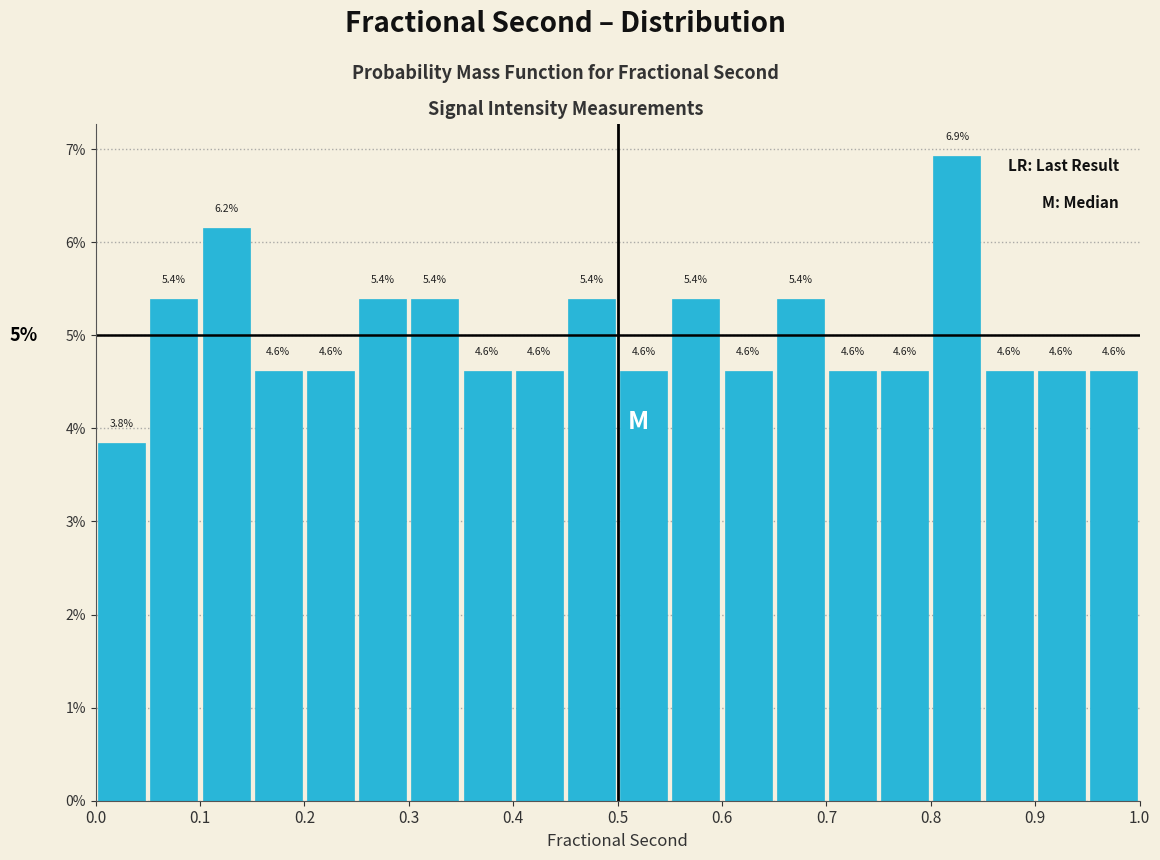

Which range on the x-axis has the tallest bar?

0.80 to 0.85